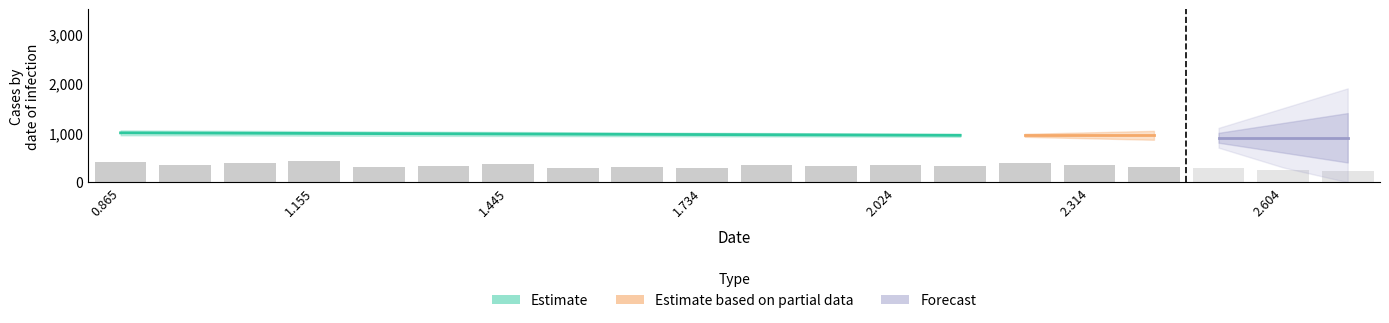

What is the difference between the maximum and second lowest values?

129.9